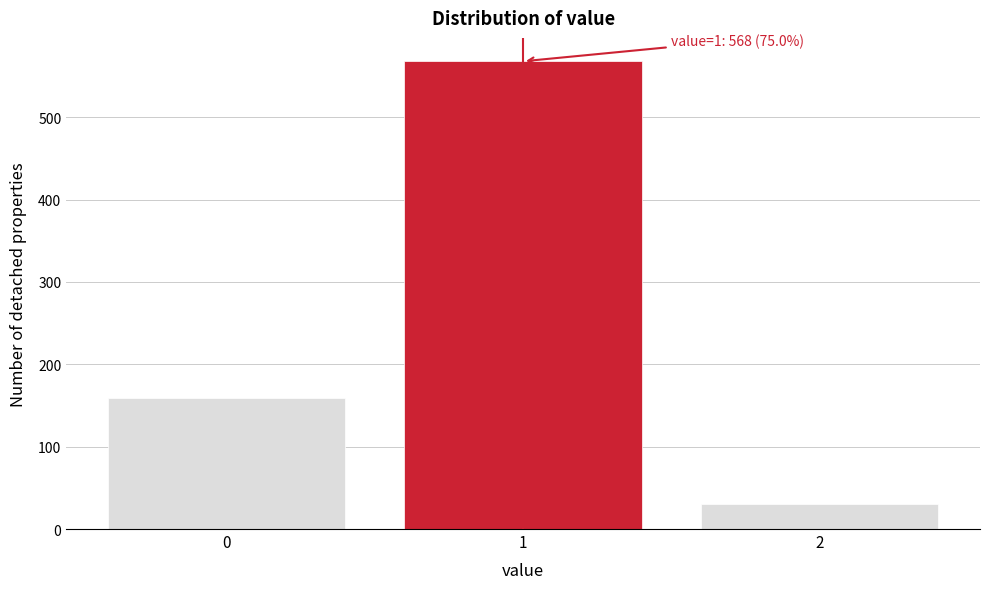

Reading right to left, transcribe all the data shown in this chart.

30	568	159